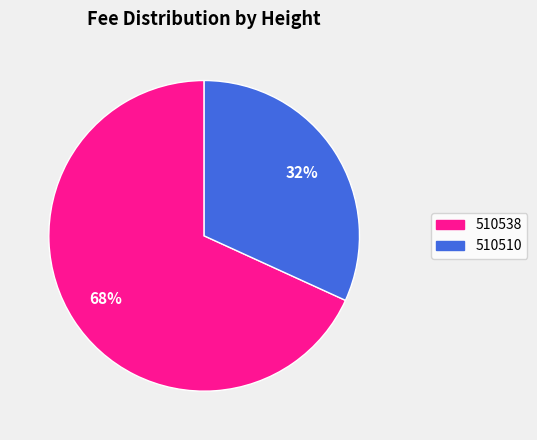

To the nearest percent, what percentage of the pie is 510538?

68%